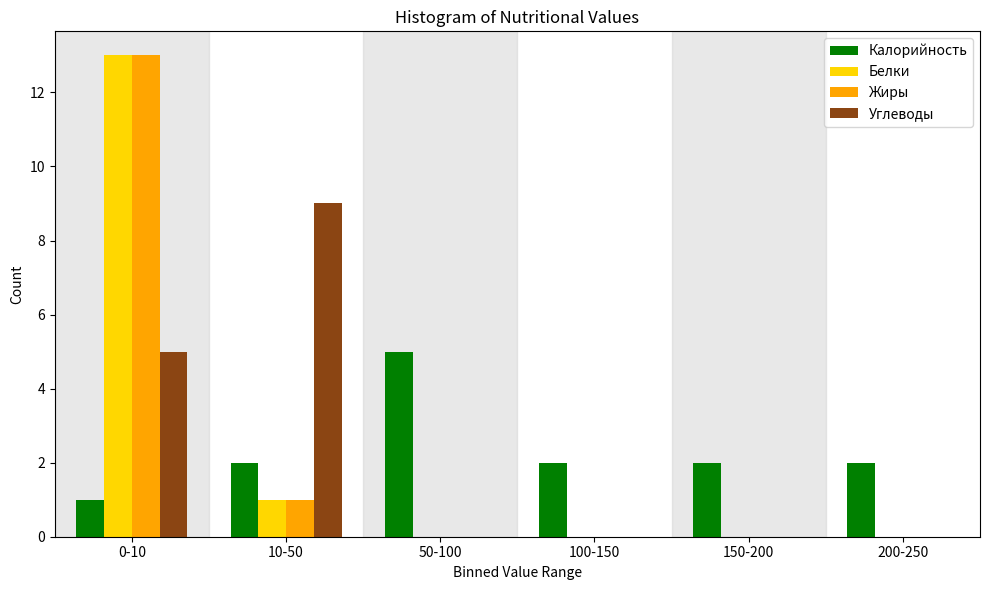

Reading left to right, list all the values displayed in this chart.

Калорийность: 0-10=1	10-50=2	50-100=5	100-150=2	150-200=2	200-250=2
Белки: 0-10=13	10-50=1	50-100=0	100-150=0	150-200=0	200-250=0
Жиры: 0-10=13	10-50=1	50-100=0	100-150=0	150-200=0	200-250=0
Углеводы: 0-10=5	10-50=9	50-100=0	100-150=0	150-200=0	200-250=0